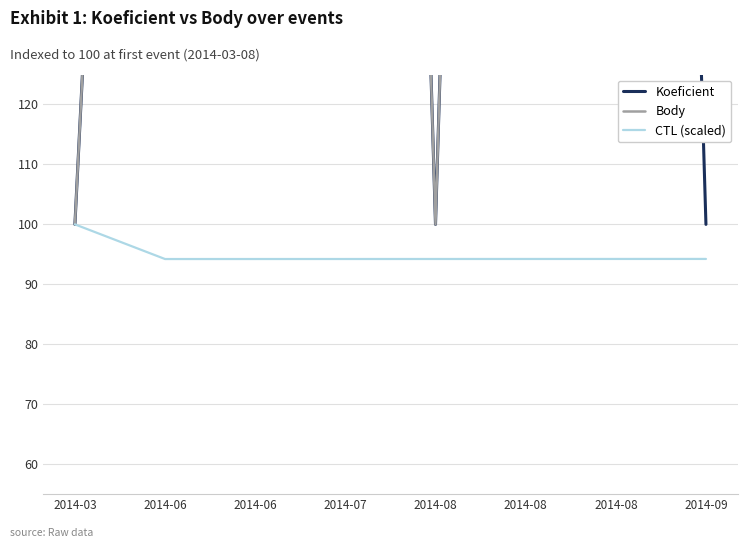

Is it true that Koeficient equals 143.6 at 2014-08?

False